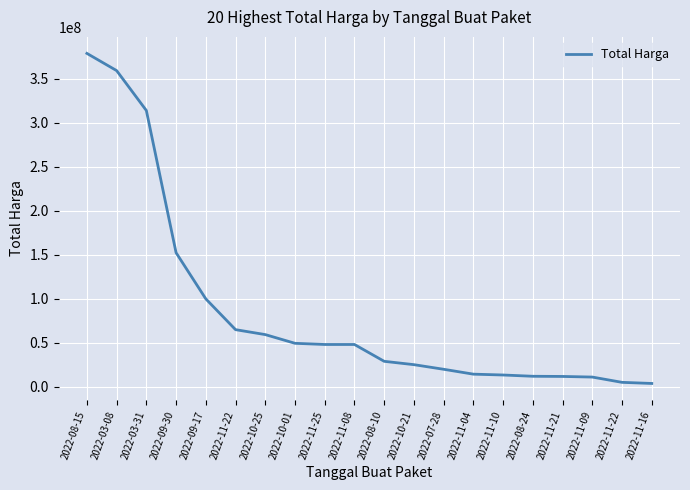

Rank the categories by value from lowest to highest.

2022-11-16, 2022-11-22, 2022-11-09, 2022-11-21, 2022-08-24, 2022-11-10, 2022-11-04, 2022-07-28, 2022-10-21, 2022-08-10, 2022-11-25, 2022-11-08, 2022-10-01, 2022-10-25, 2022-11-22, 2022-09-17, 2022-09-30, 2022-03-31, 2022-03-08, 2022-08-15